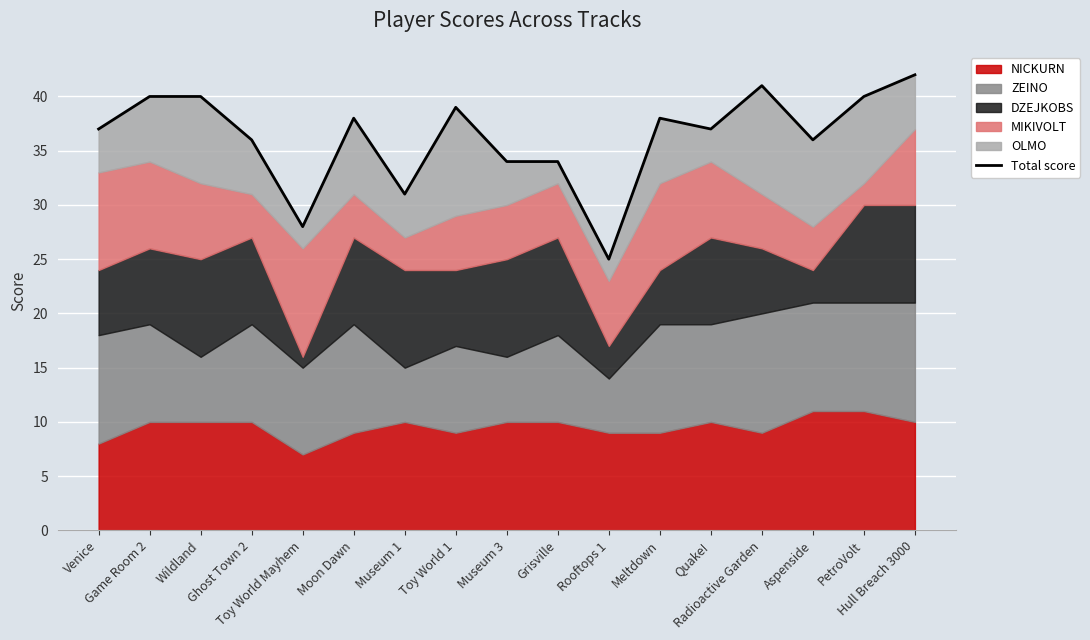

Reading left to right, what are all the values shown in this chart?

Venice=37	Game Room 2=40	Wildland=40	Ghost Town 2=36	Toy World Mayhem=28	Moon Dawn=38	Museum 1=31	Toy World 1=39	Museum 3=34	Grisville=34	Rooftops 1=25	Meltdown=38	Quake!=37	Radioactive Garden=41	Aspenside=36	PetroVolt=40	Hull Breach 3000=42